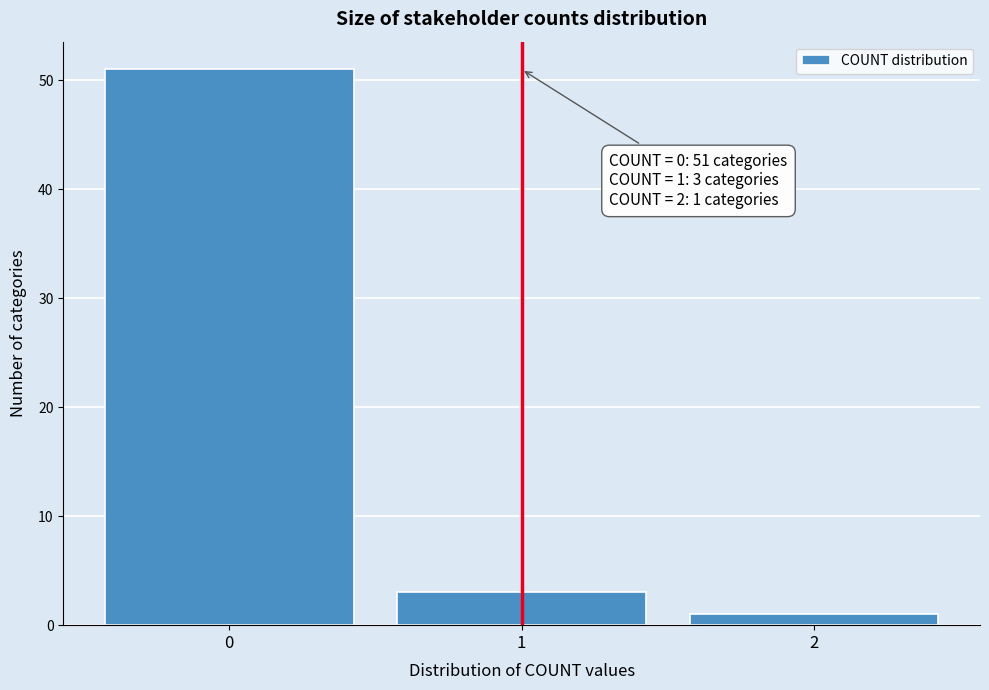

Reading left to right, what are all the values shown in this chart?

0=51	1=3	2=1